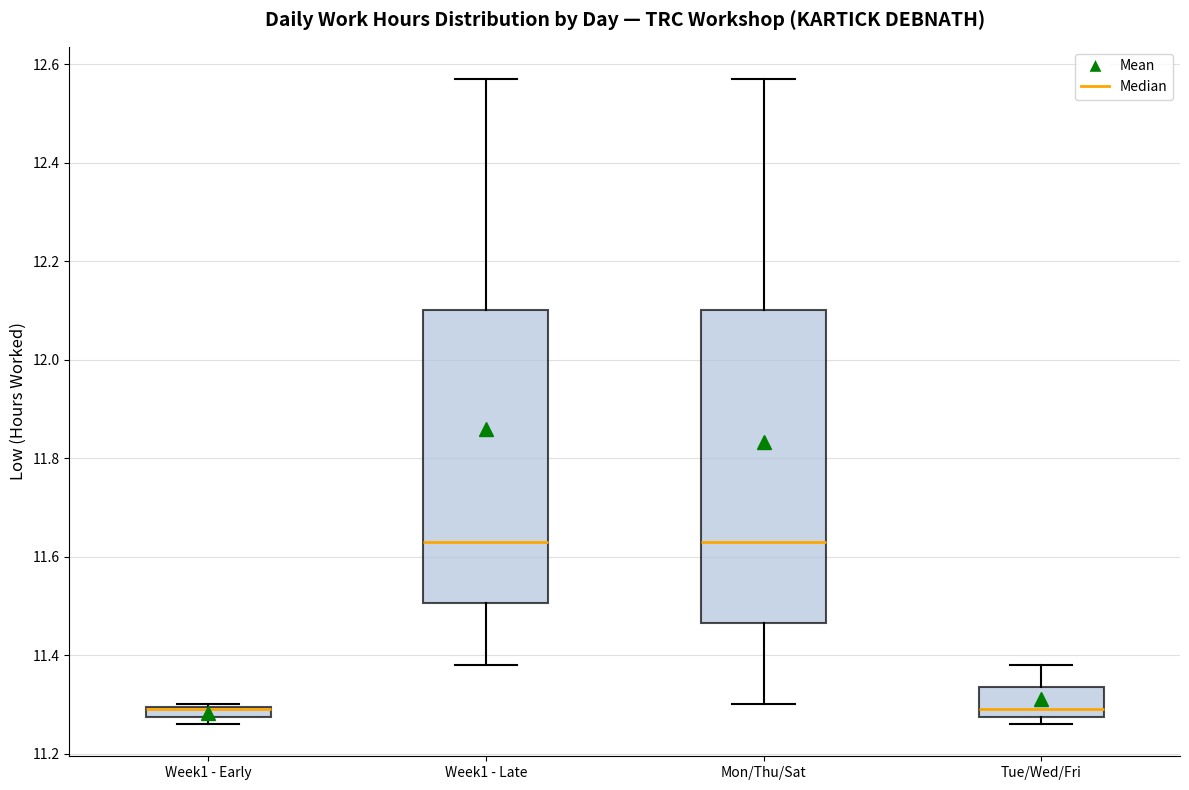

Where does the median line of the box for Tue/Wed/Fri sit on the y-axis? The values are not printed on the chart, so give them approximately, as read against the axis.

11.30